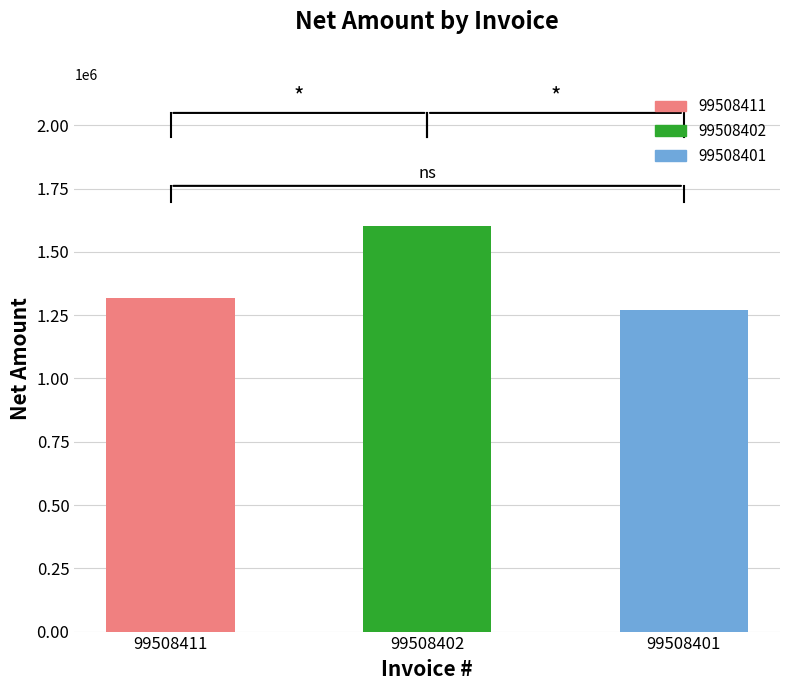

At which label does the data first exceed 1319229?

99508411